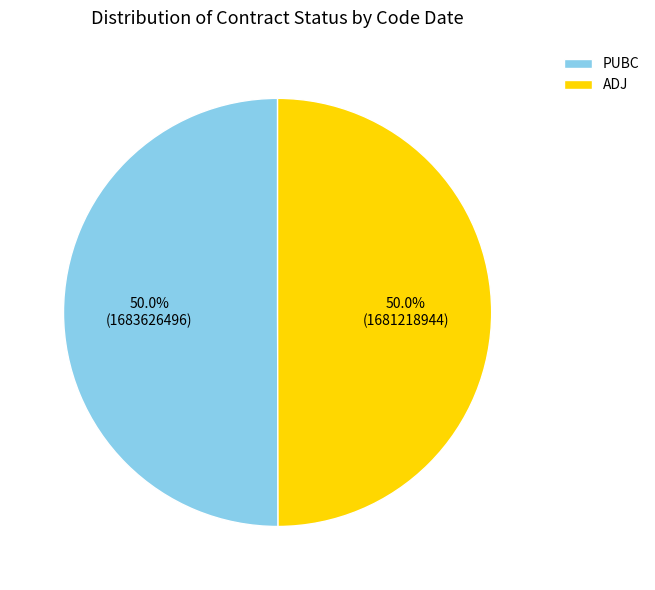

What percentage is NOT represented by ADJ?

50.0%